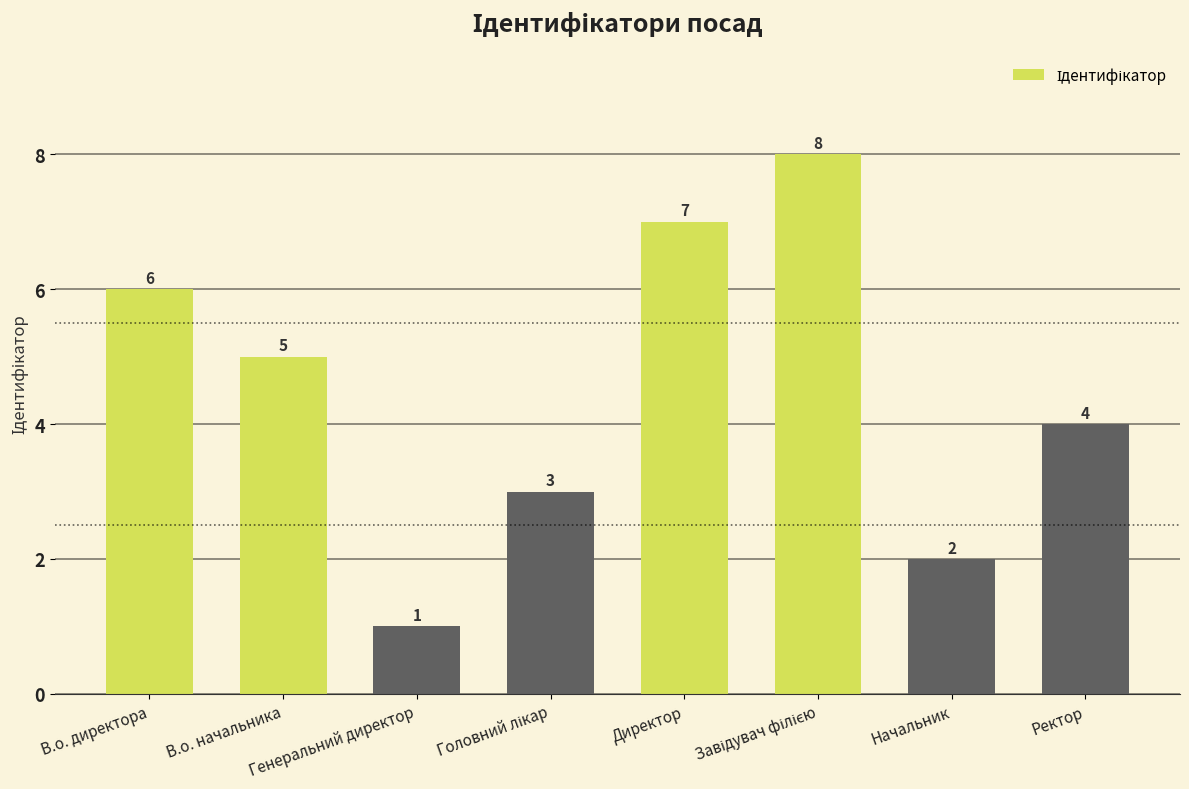

What is the change in value from В.о. директора to Начальник?

-4